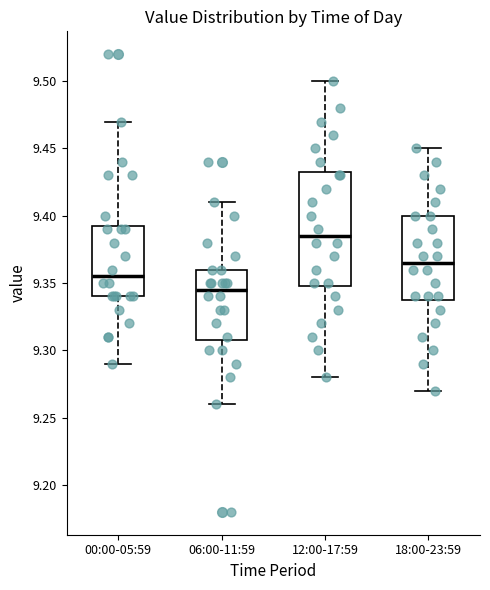

Which box is the tallest, from its lower edge to its upper edge?

12:00-17:59